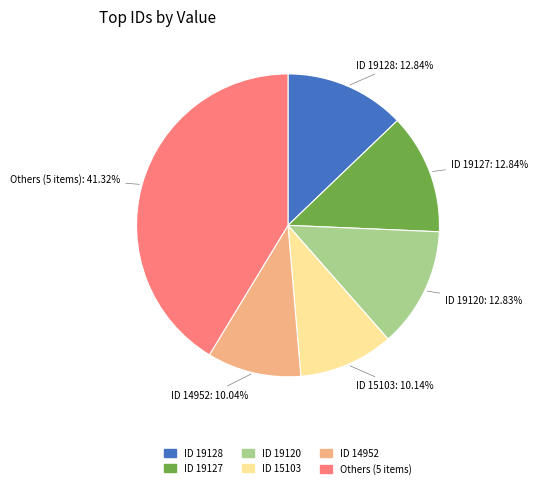

Which category has the biggest portion of the pie?

Others (5 items)